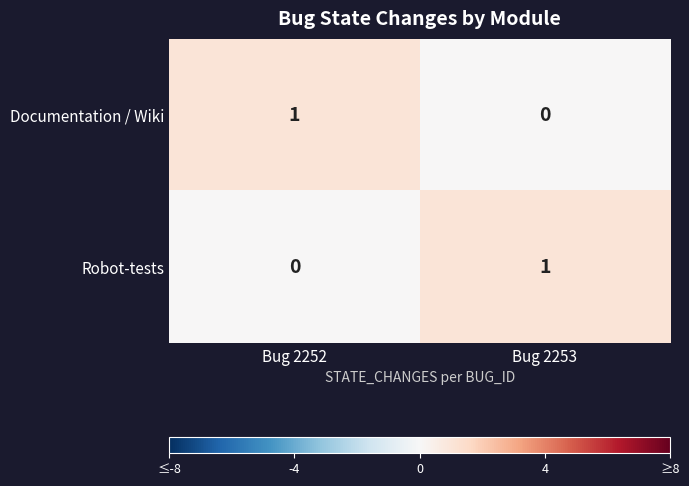

True or false: Documentation / Wiki has a value of 1 at Bug 2252.

True